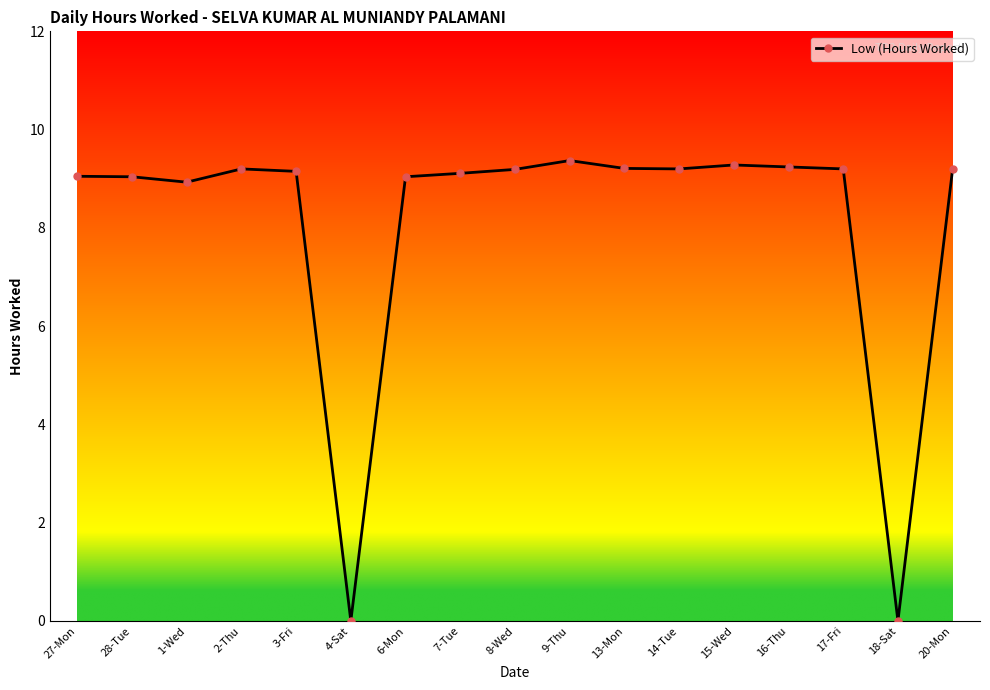

What is the label of the 13th point from the left?

15-Wed